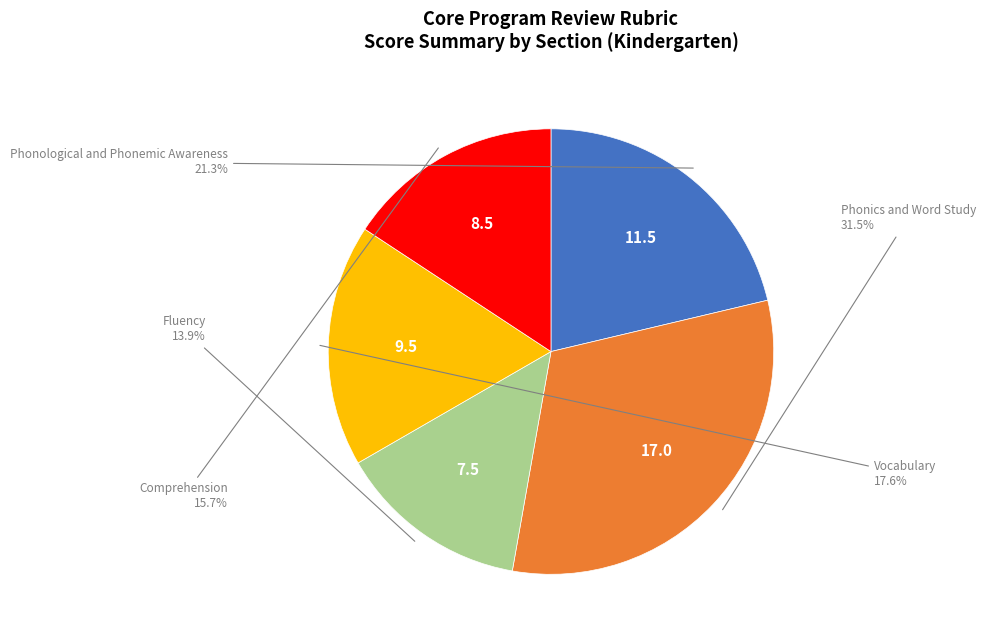

Is there any slice that represents more than half of the pie?

No